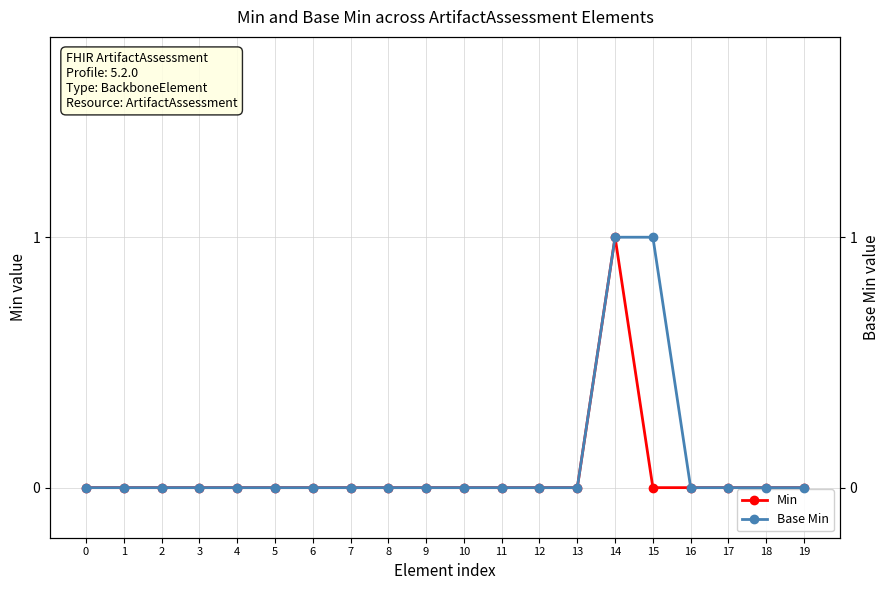

True or false: Base Min and Min cross at least once.

False